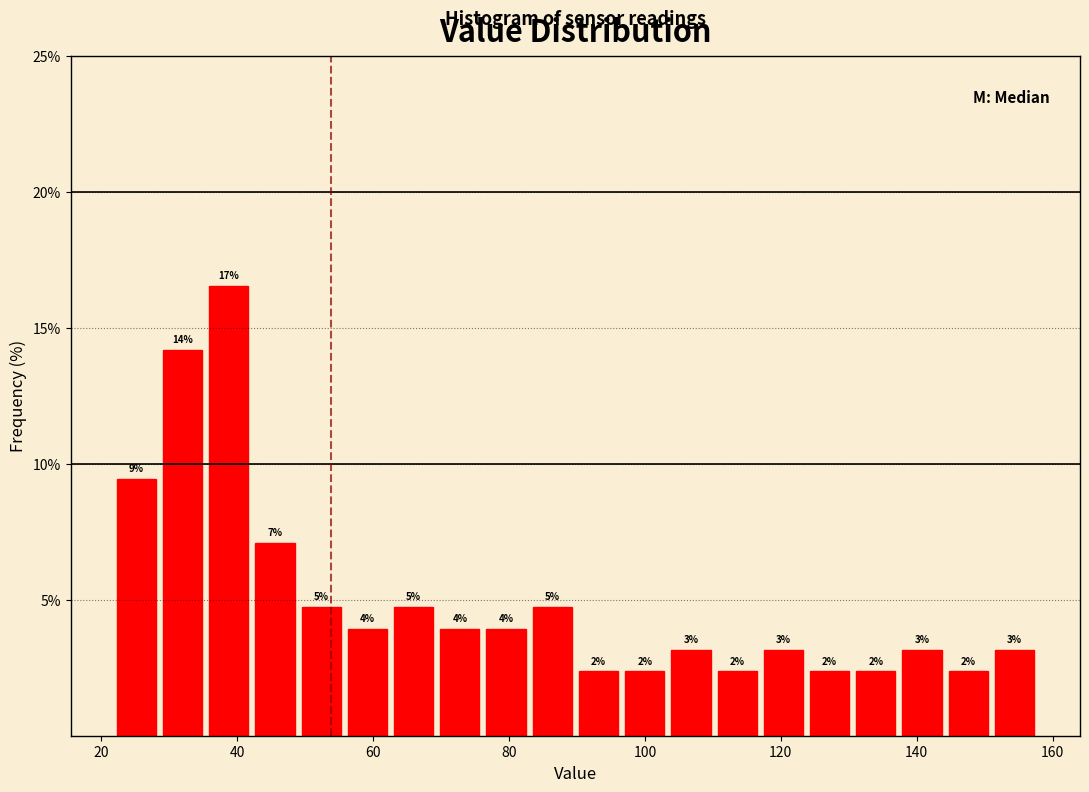

Around what value on the x-axis is the tallest bar? Give the approximate position of its centre, as read against the axis.

38